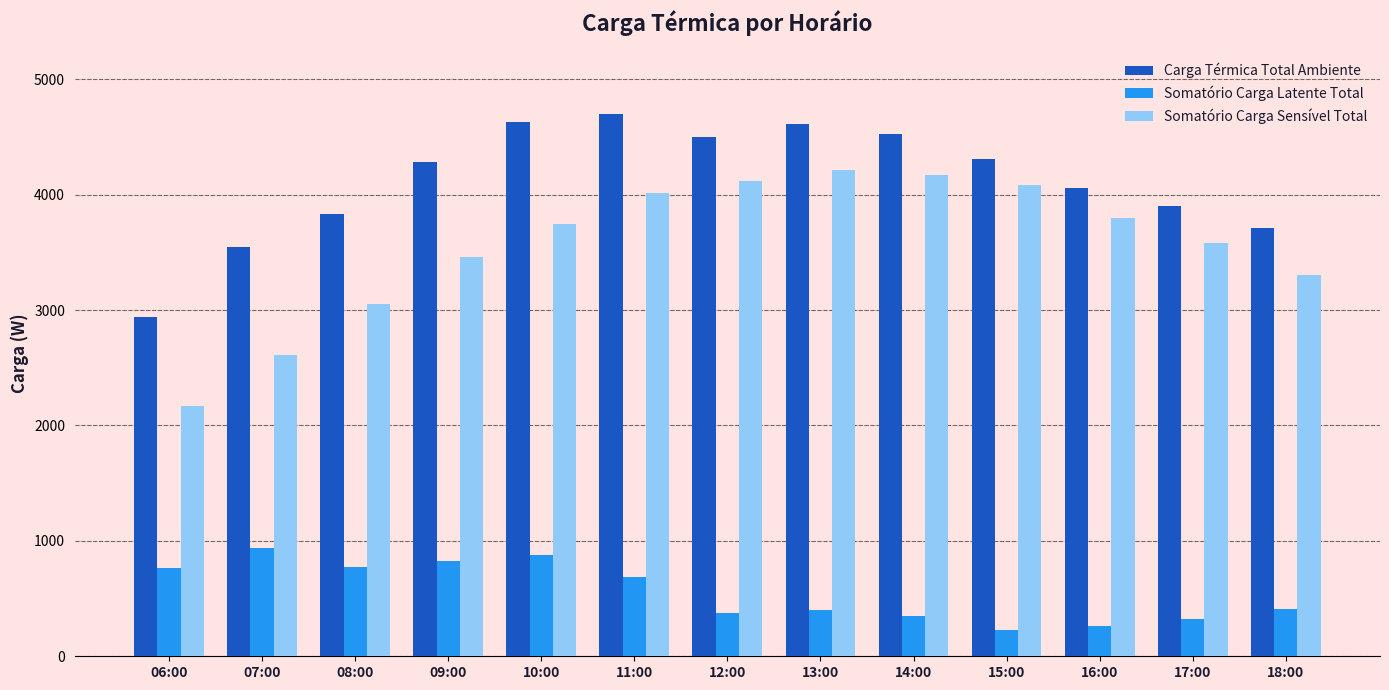

Count the number of data series in this chart.

3